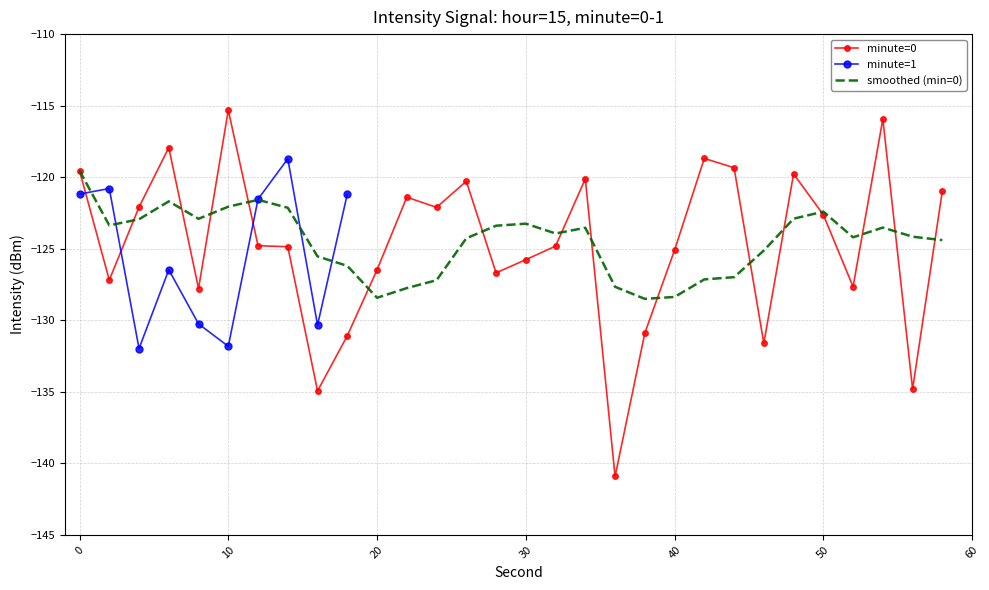

What is the maximum value for 0:40-1:00?

-115.9